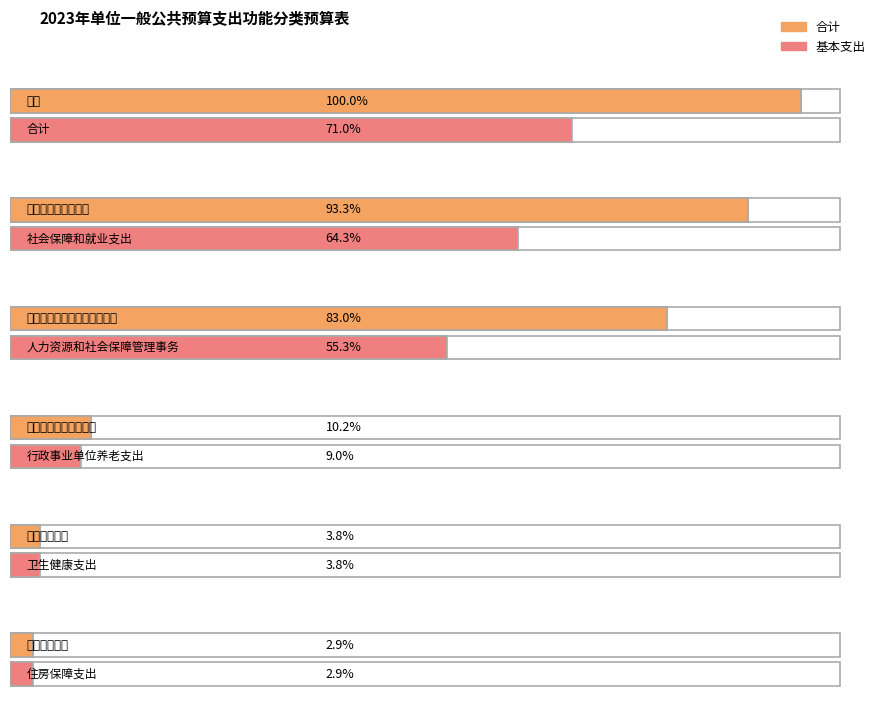

What position from the right is 住房保障支出?

1